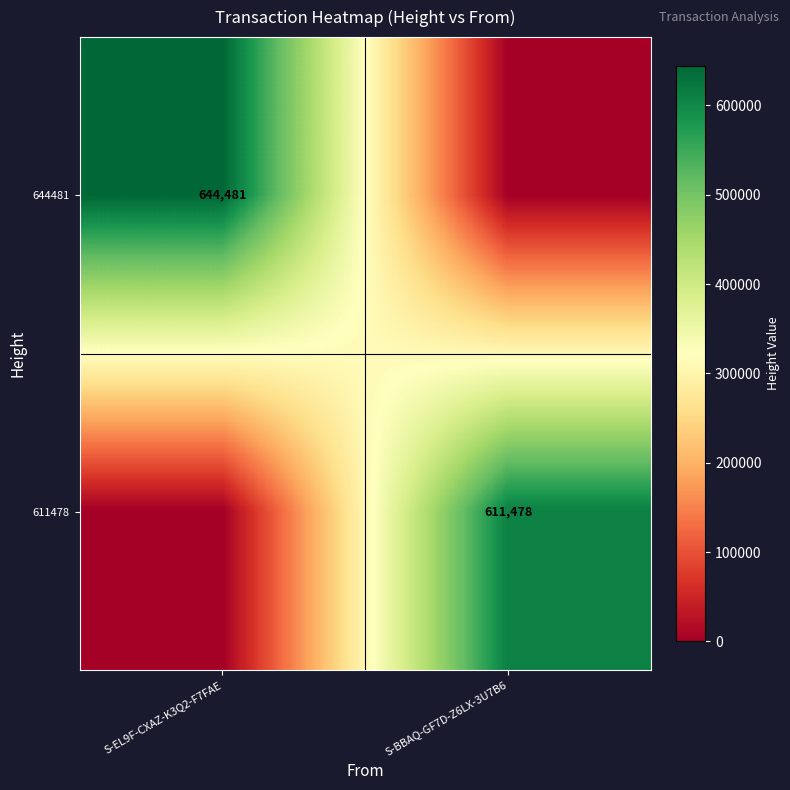

How many categories are shown in the chart?

2